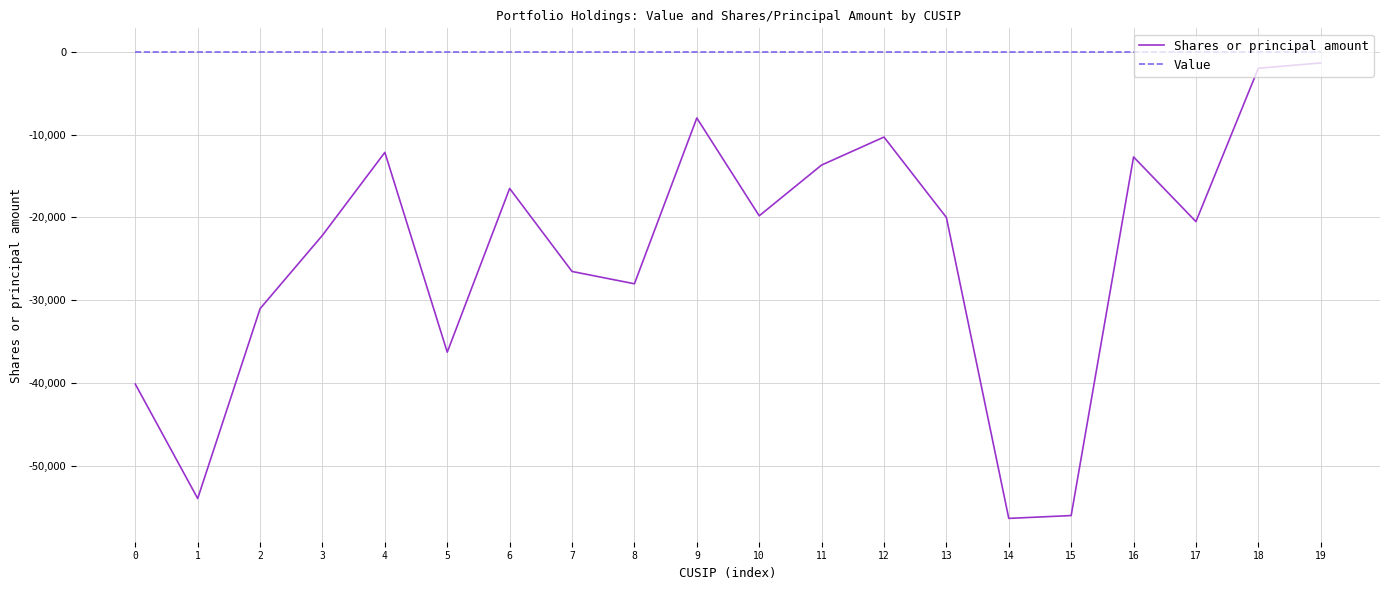

True or false: Value has a value of 0 at 16.

True